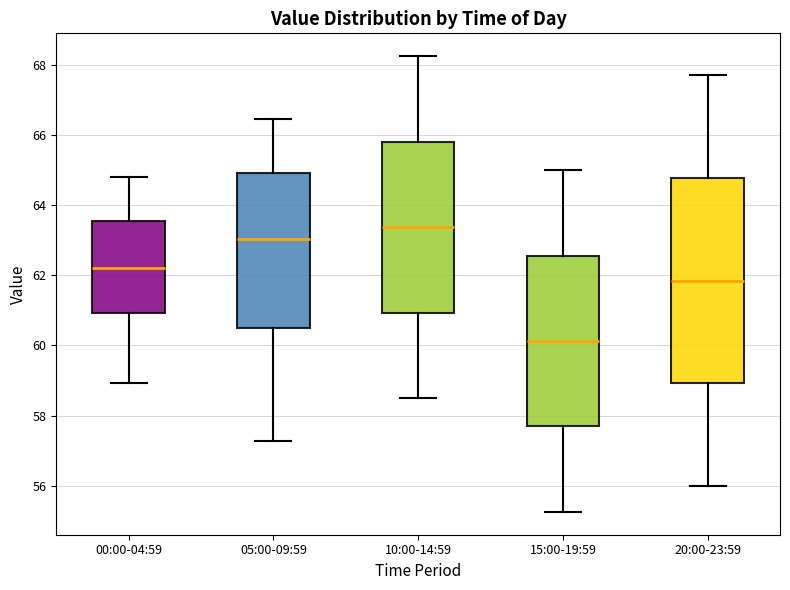

Which box's median line is the lowest?

15:00-19:59